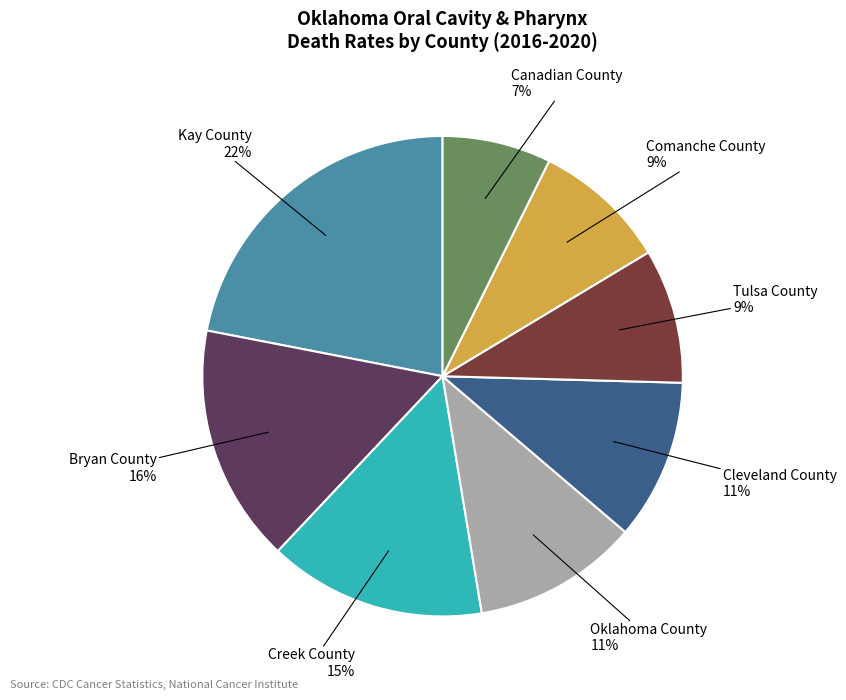

To the nearest percent, what is the average slice percentage?

12%